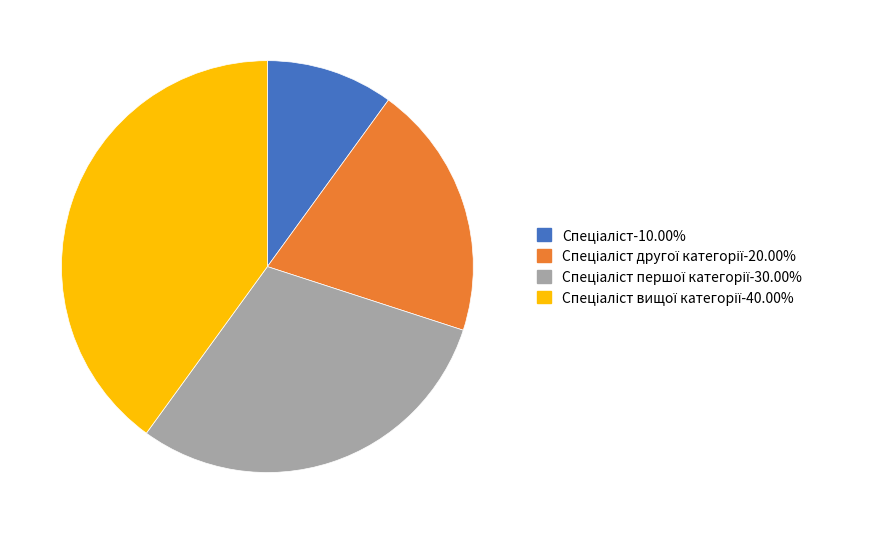

Is there any slice that represents more than half of the pie?

No